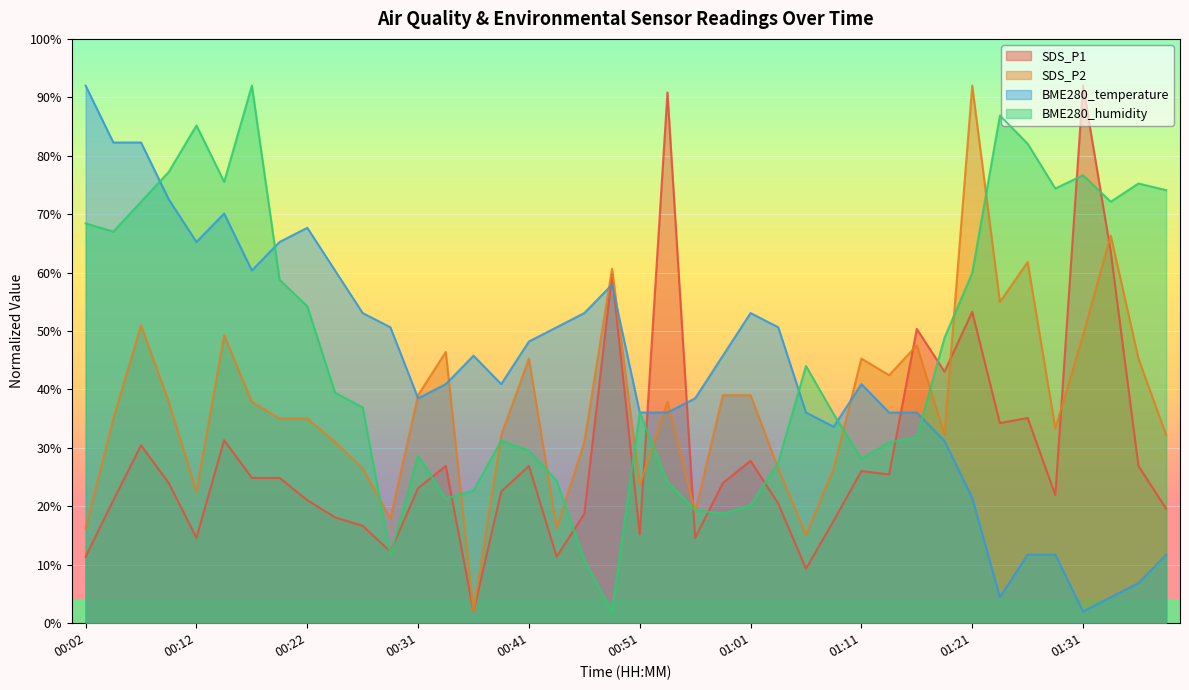

Where does the SDS_P1 series first go above 23?

00:07